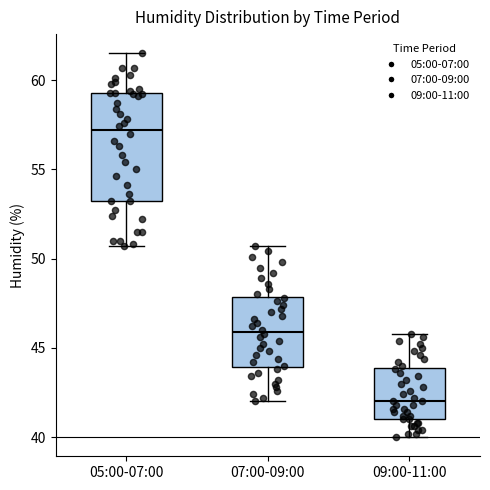

Reading left to right, read every box against the y-axis: the position of its median line, the range the box covers, and the ends of its whiskers. The values are not printed on the chart, so give them approximately, as read against the axis.

05:00-07:00: median 57.0, box 53.0 to 59.5, whiskers 50.5 to 61.5
07:00-09:00: median 46.0, box 44.0 to 48.0, whiskers 42.0 to 50.5
09:00-11:00: median 42.0, box 41.0 to 44.0, whiskers 40.0 to 46.0